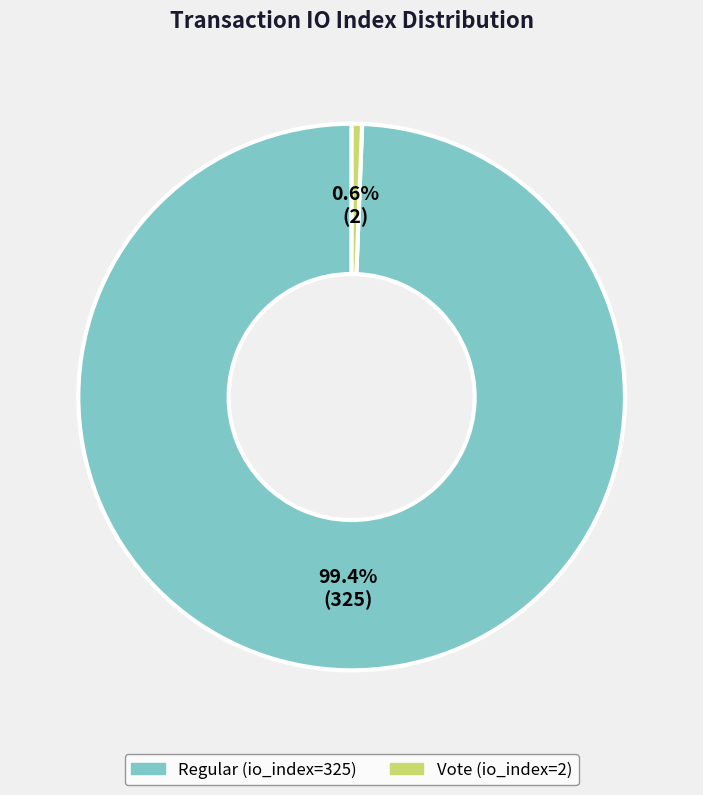

Is there a majority slice in this chart?

Yes